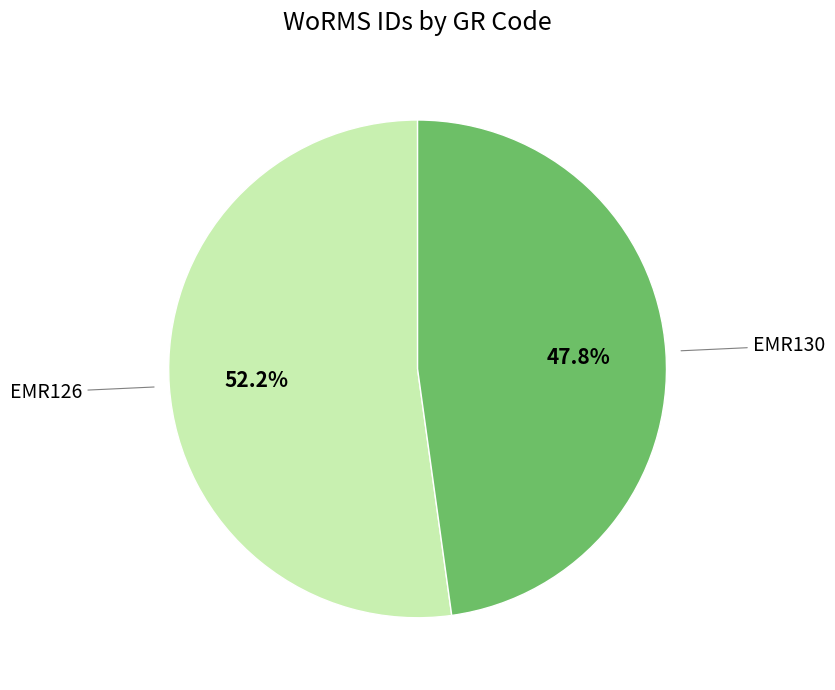

Is there a majority slice in this chart?

Yes